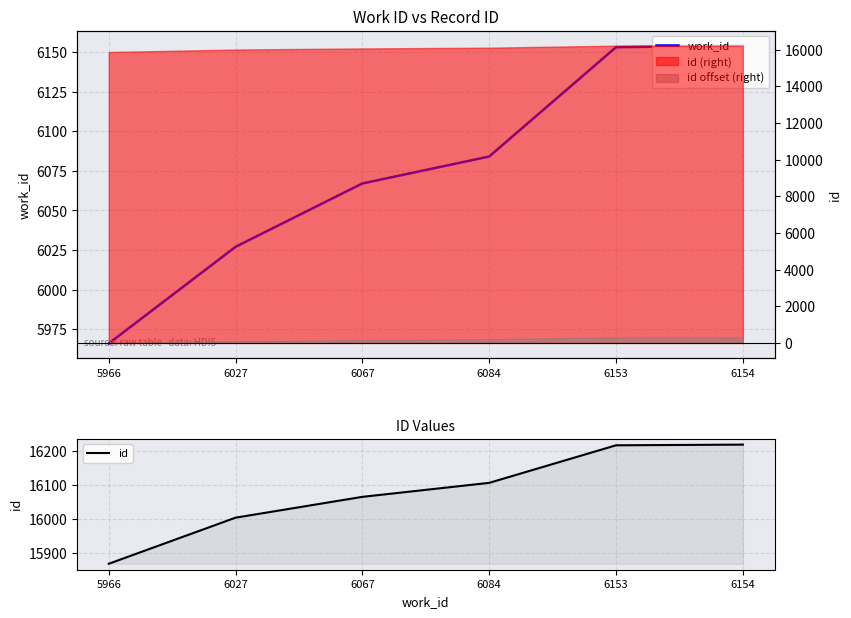

What is the difference between the highest and lowest values at 6027?

9977